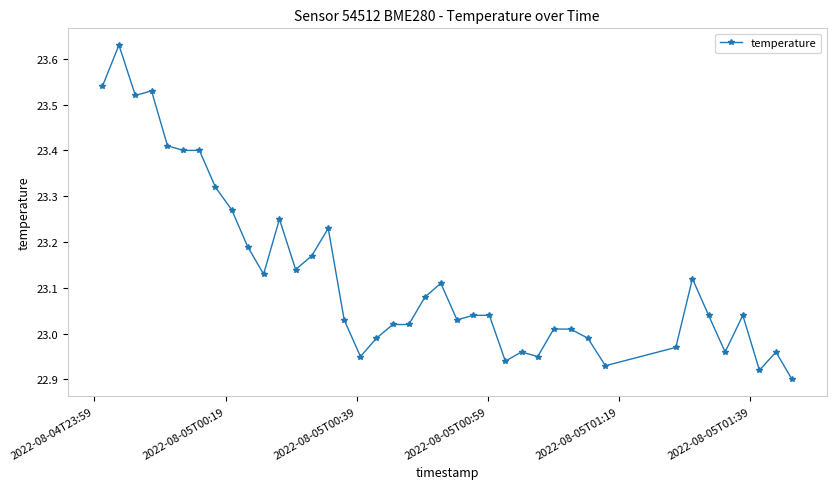

True or false: there are more than 0 points higher than both neighbors.

True